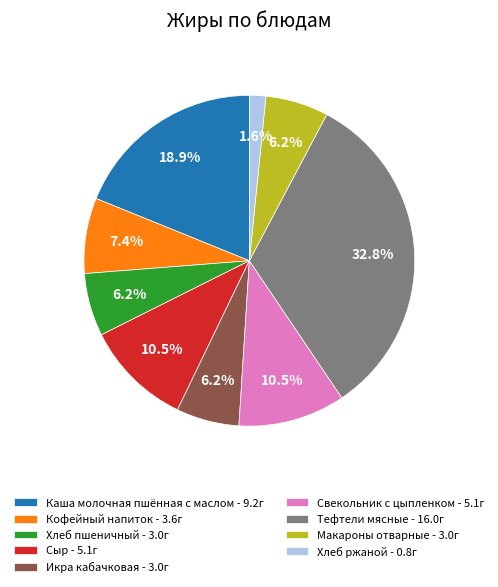

Is there a majority slice in this chart?

No